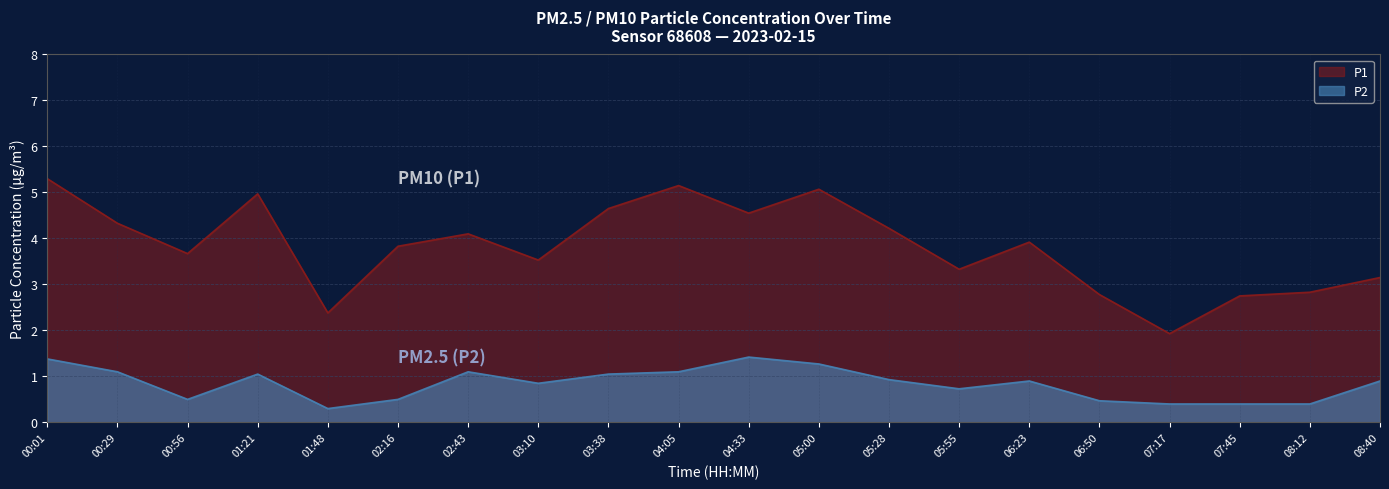

What is the difference between the highest and lowest values at 02:16?

3.3